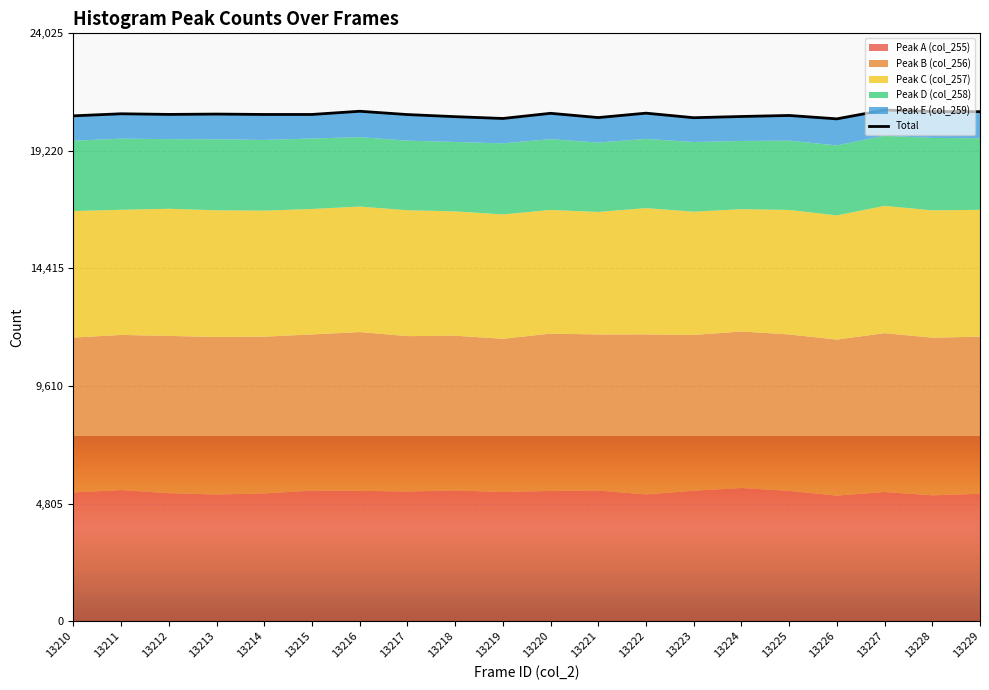

The value at 13220 is 29905. True or false?

False